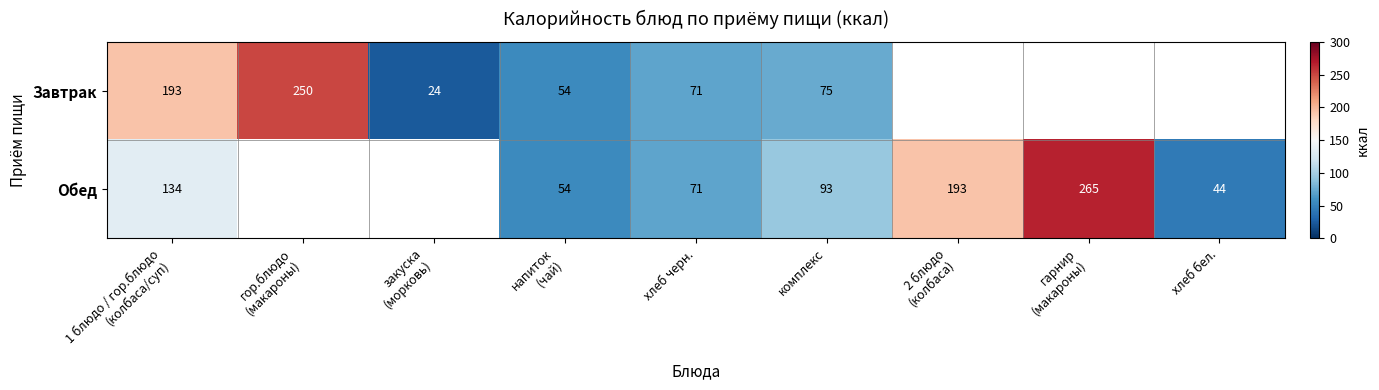

What is the difference between the Обед values at 1 блюдо / гор.блюдо (колбаса/суп) and хлеб бел.?

90.0